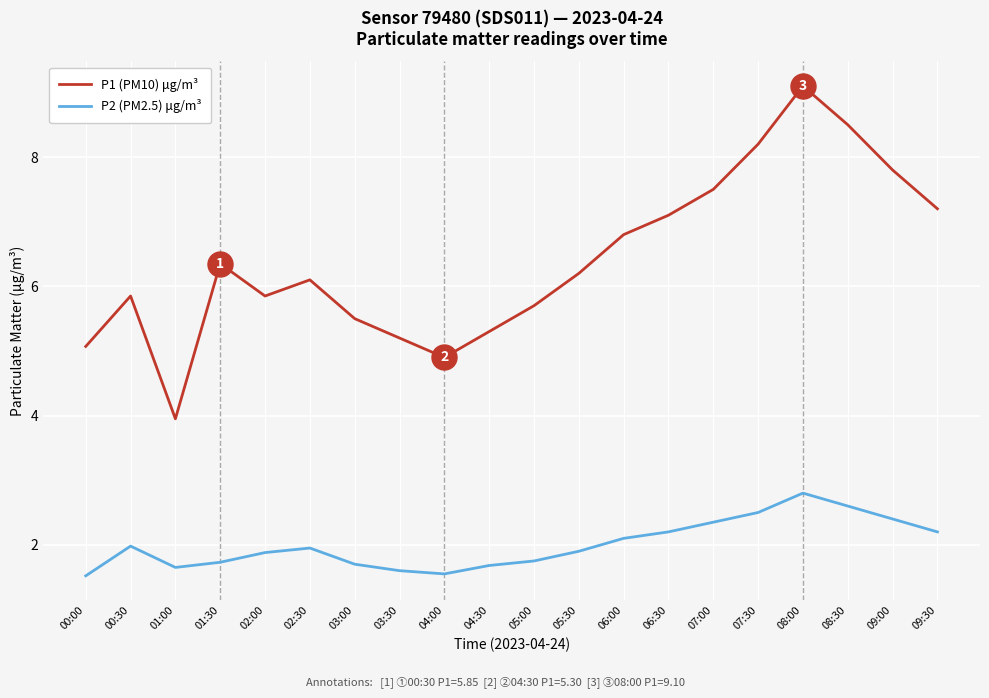

What is the sum of all P2 (PM2.5) μg/m³ values?

40.0